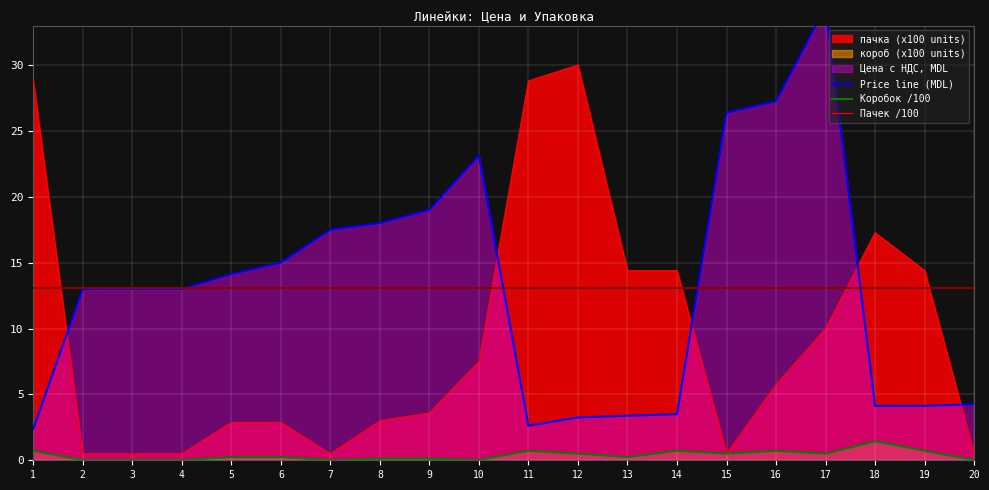

Where is Price line (MDL) nearest to the value 18?

8